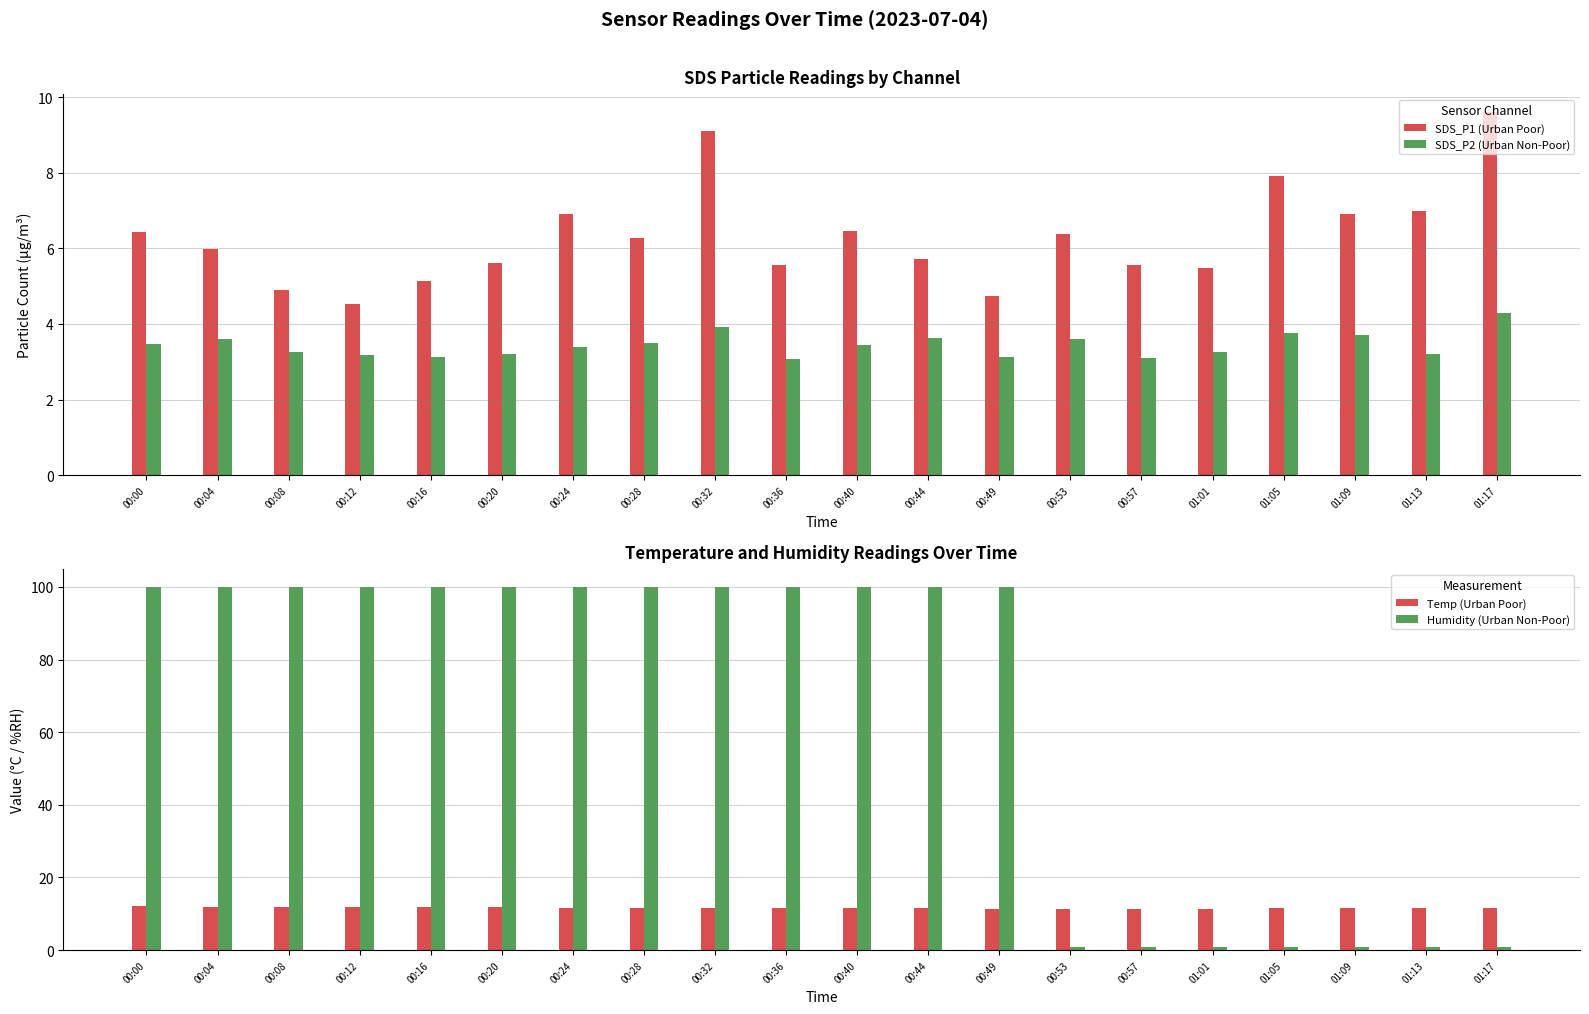

Where does the Humidity series first go above 99?

00:00